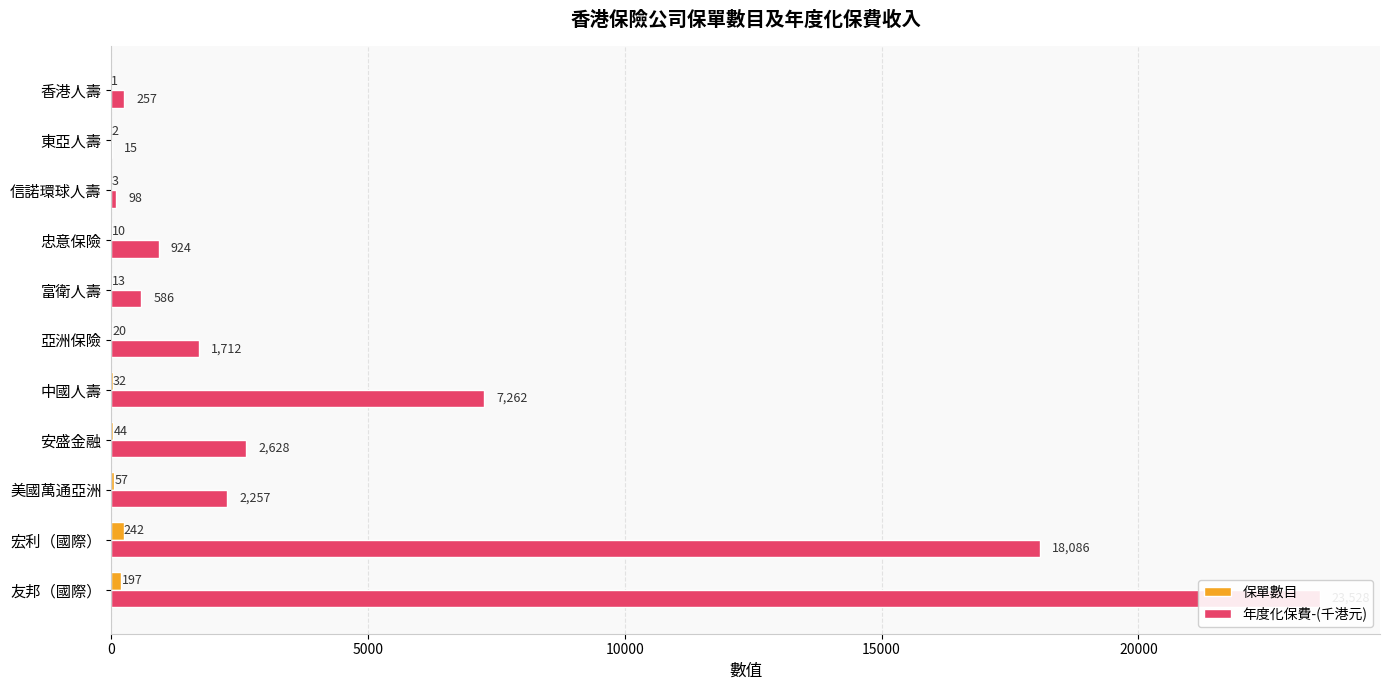

What position from the right is 忠意保險?

4